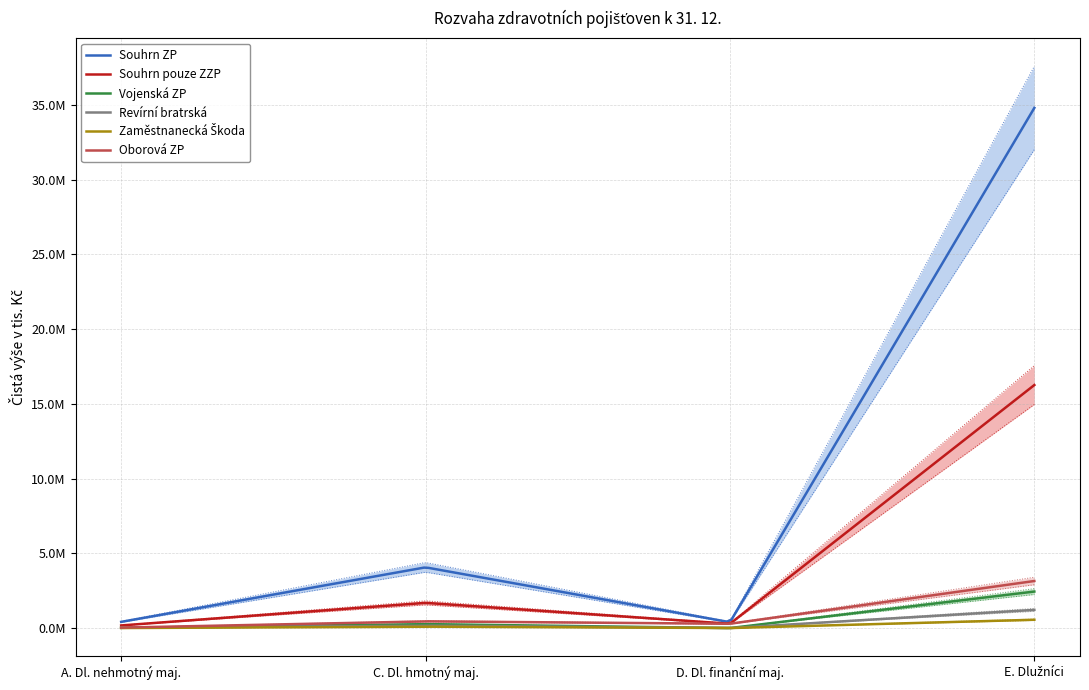

At D. Dlouhodobý finanční majetek, list the series in order from smallest to largest.

Vojenská ZP, Revírní bratrská pokladna, Zaměstnanecká pojišťovna Škoda, Souhrn pouze ZZP, Oborová ZP, Souhrn ZP